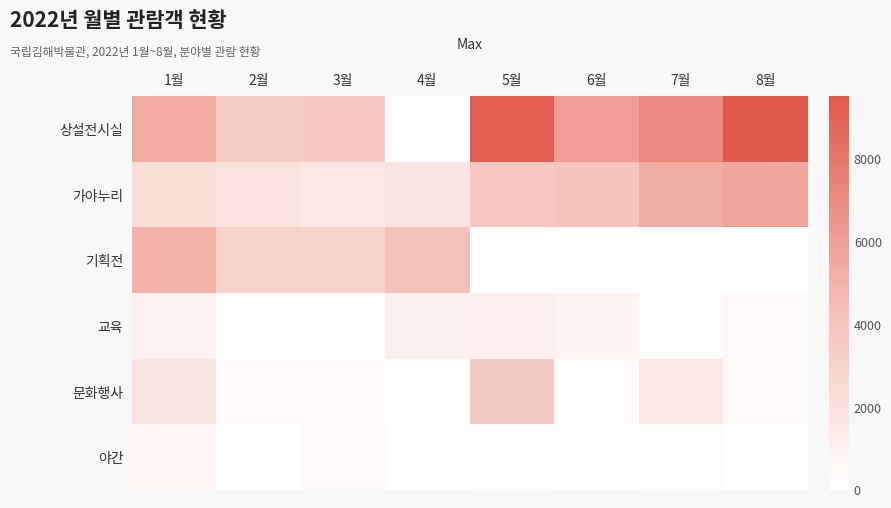

Reading left to right, what are all the values shown in this chart?

상설전시실: 1월=5348	2월=3485	3월=3607	4월=0	5월=9184	6월=6086	7월=7057	8월=9408
가야누리: 1월=2281	2월=1898	3월=1624	4월=1793	5월=3700	6월=4016	7월=5298	8월=5710
기획전: 1월=5020	2월=3066	3월=2932	4월=4221	5월=0	6월=0	7월=0	8월=0
교육: 1월=847	2월=253	3월=248	4월=986	5월=1022	6월=799	7월=100	8월=346
문화행사: 1월=1691	2월=266	3월=400	4월=194	5월=3543	6월=256	7월=1524	8월=362
야간: 1월=537	2월=0	3월=400	4월=0	5월=200	6월=0	7월=200	8월=0